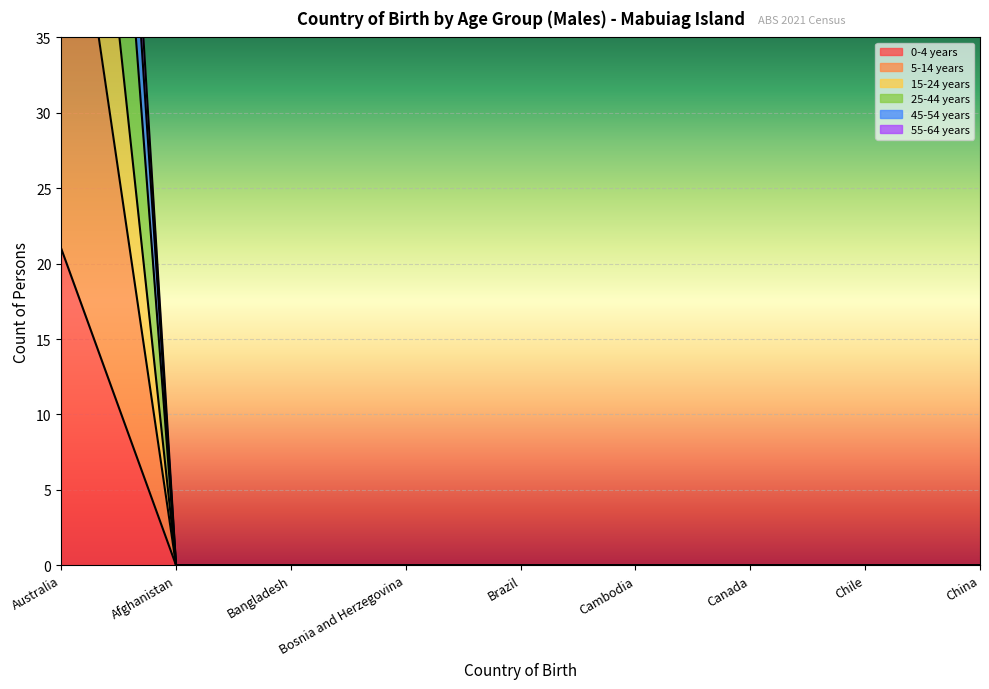

True or false: 25-44 years and 15-24 years intersect in this chart.

False